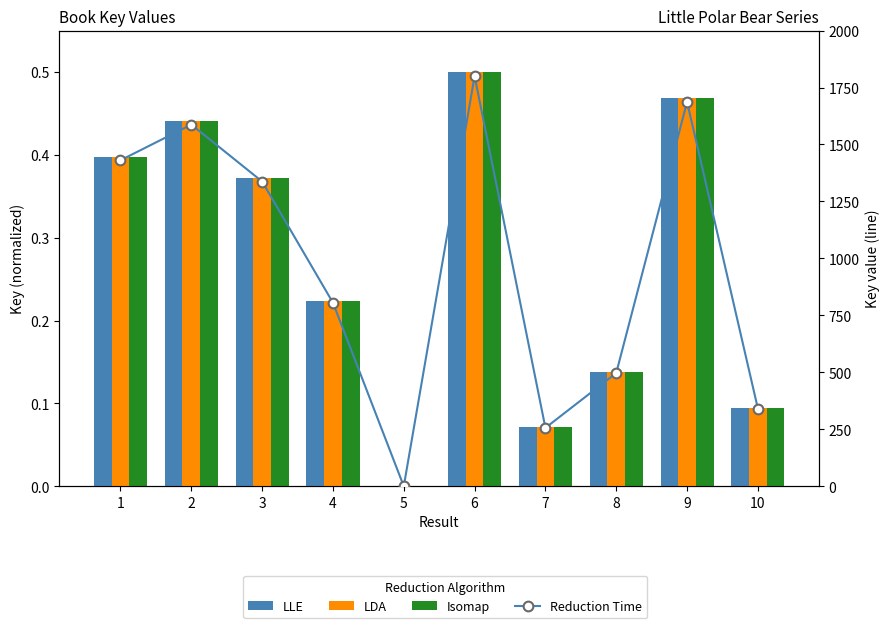

What is the difference between the highest and lowest values at 10?

340.8